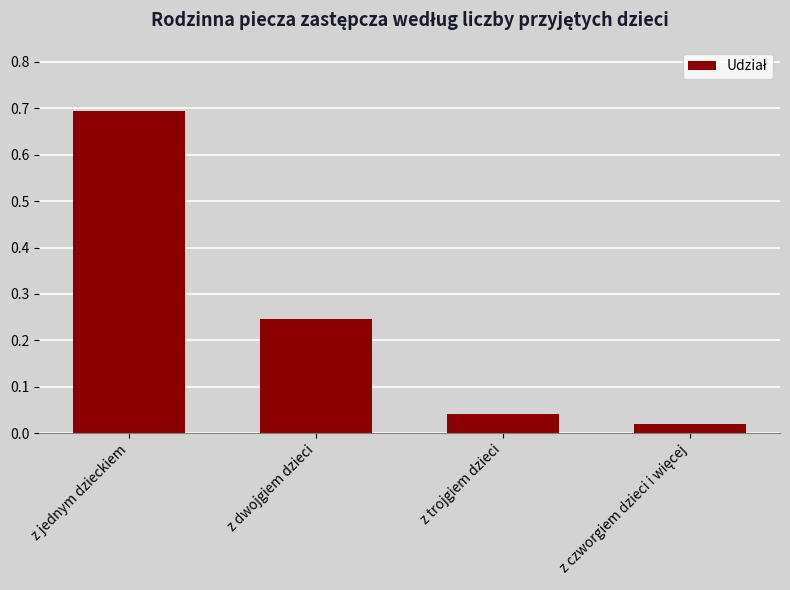

What is the label of the 3rd bar from the right?

z dwojgiem dzieci